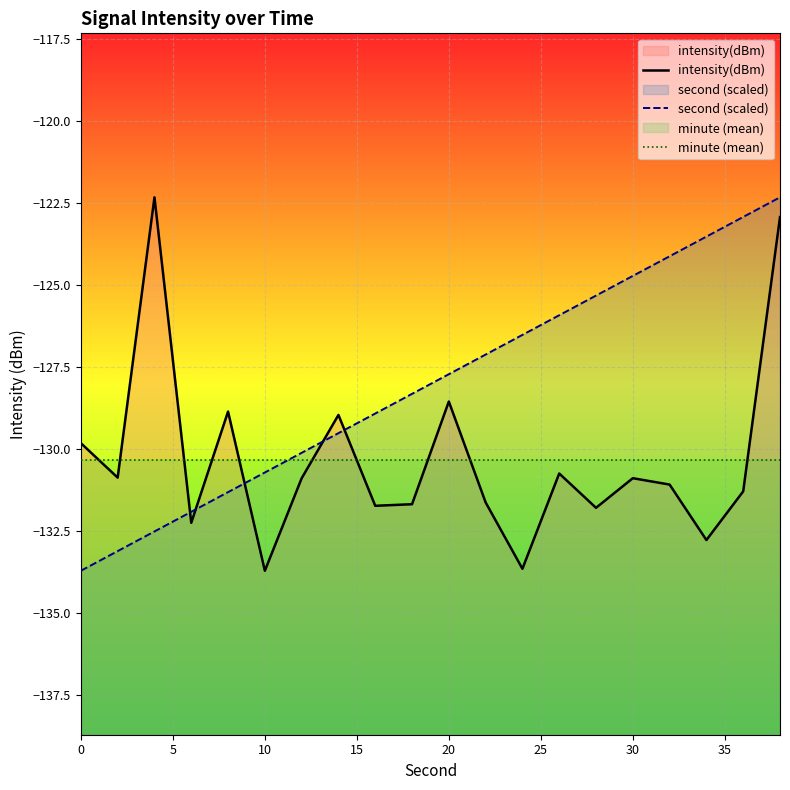

What is the spread (max minus min) of values at 30?

6.2